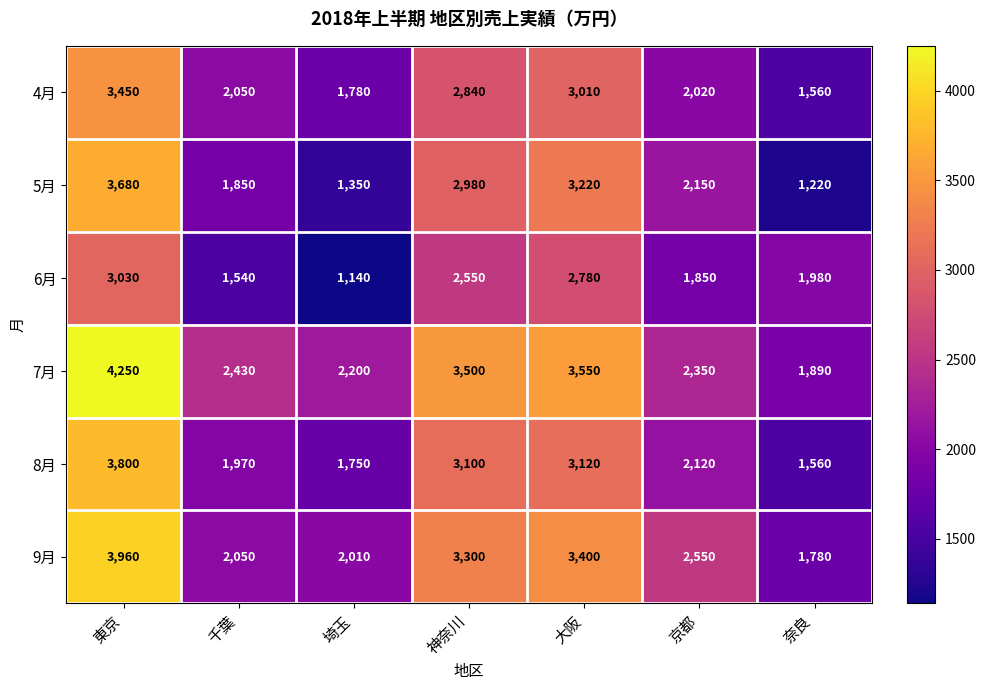

How many distinct data groups are displayed?

6